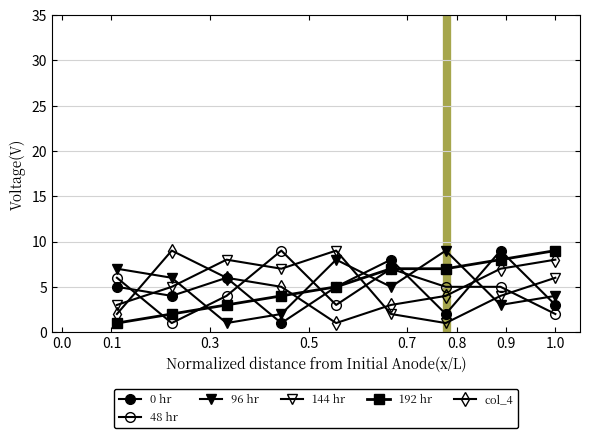

Count the number of categories in the chart.

9